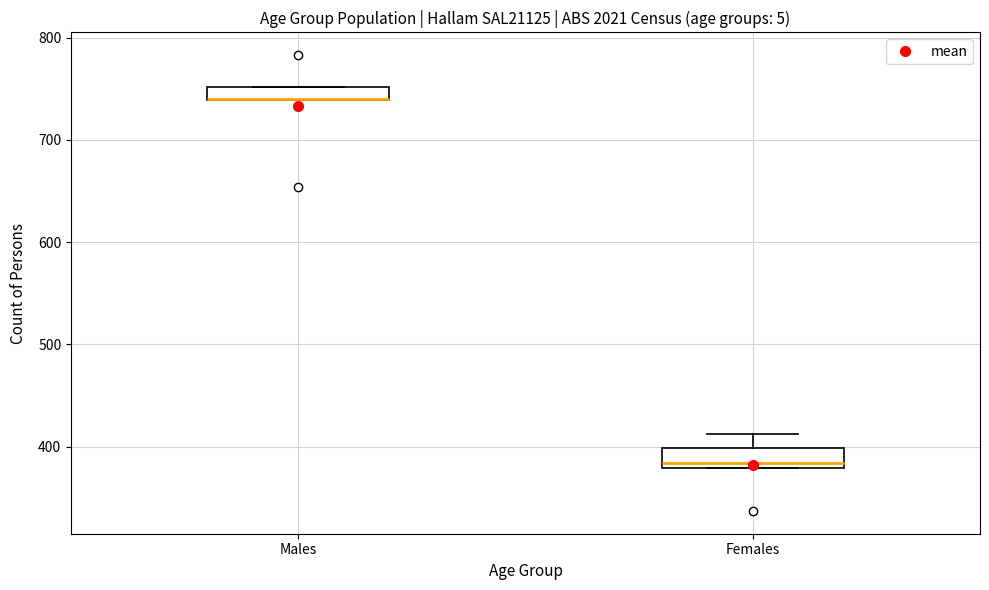

Where is the upper edge of the box for Males on the y-axis? The values are not printed on the chart, so give them approximately, as read against the axis.

750